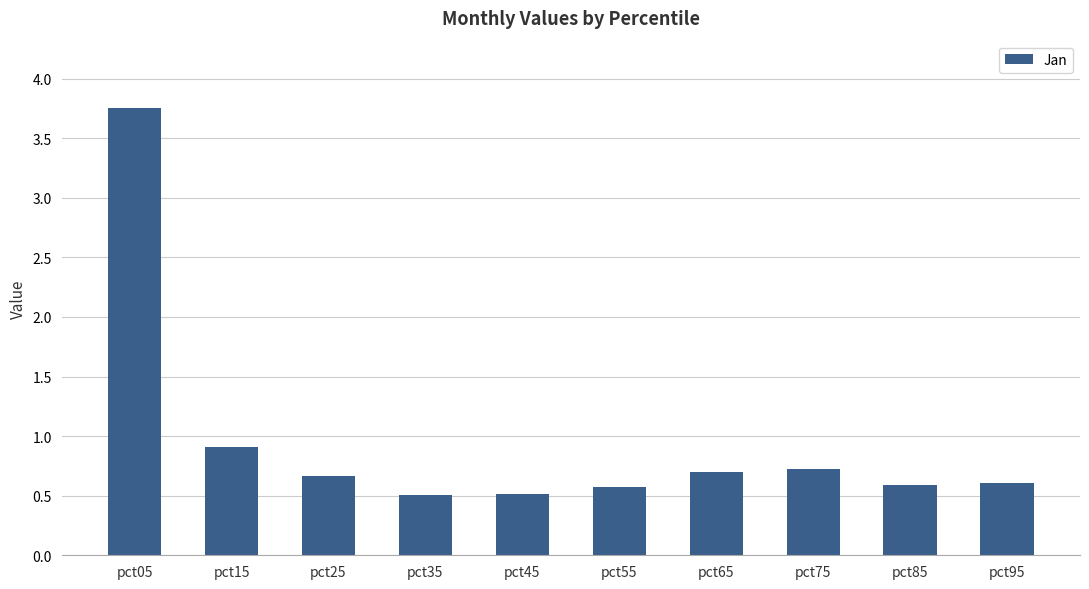

The value at pct55 is 1.0. True or false?

False